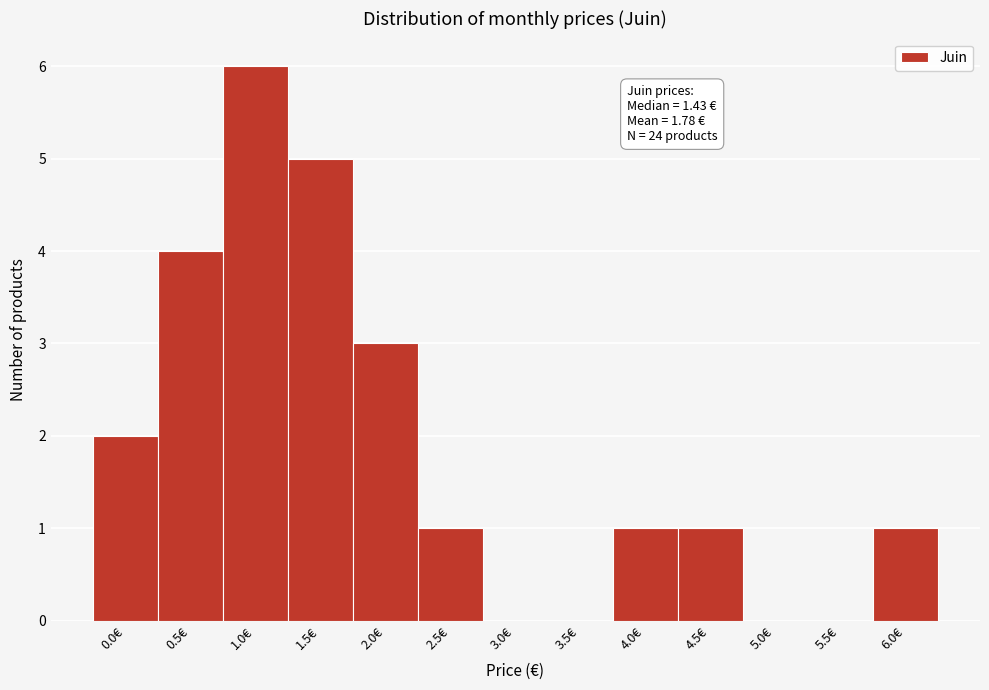

Reading left to right, extract all data points from this chart.

0.0€=2	0.5€=4	1.0€=6	1.5€=5	2.0€=3	2.5€=1	3.0€=0	3.5€=0	4.0€=1	4.5€=1	5.0€=0	5.5€=0	6.0€=1